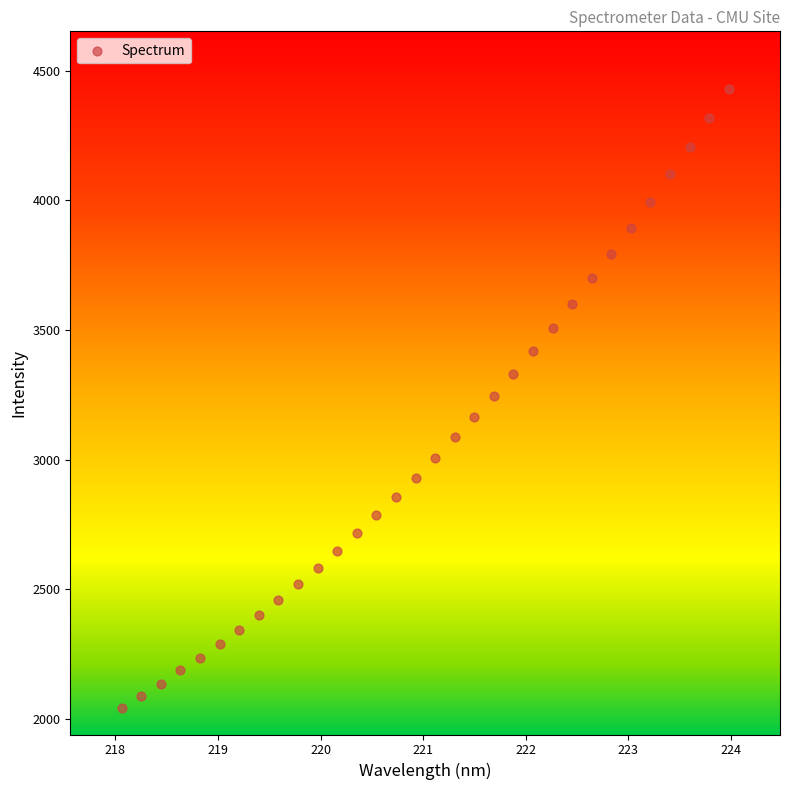

What is the range of Y values (max minus min)?

2387.4